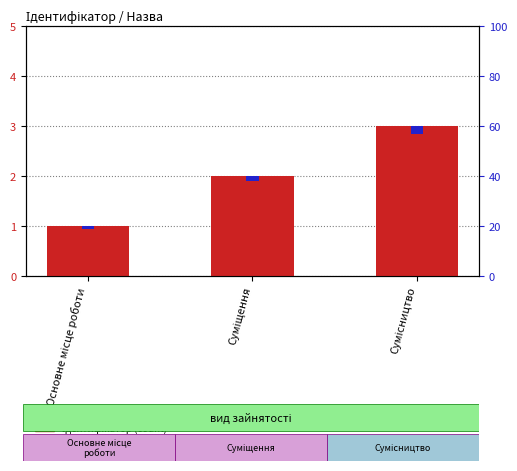

List the labels in order of value, largest first.

Сумісництво, Суміщення, Основне місце роботи